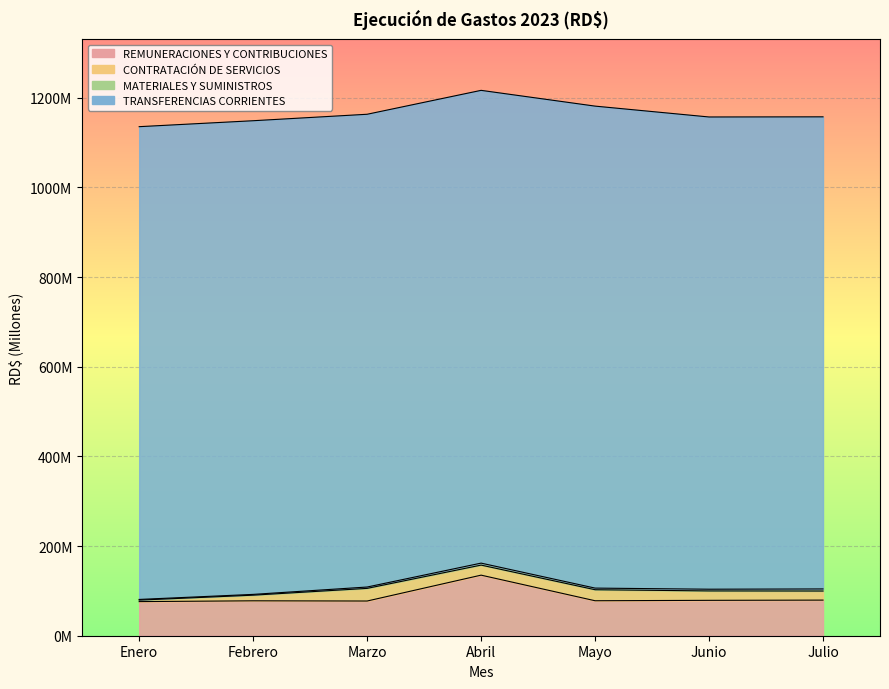

True or false: REMUNERACIONES Y CONTRIBUCIONES and TRANSFERENCIAS CORRIENTES intersect in this chart.

False